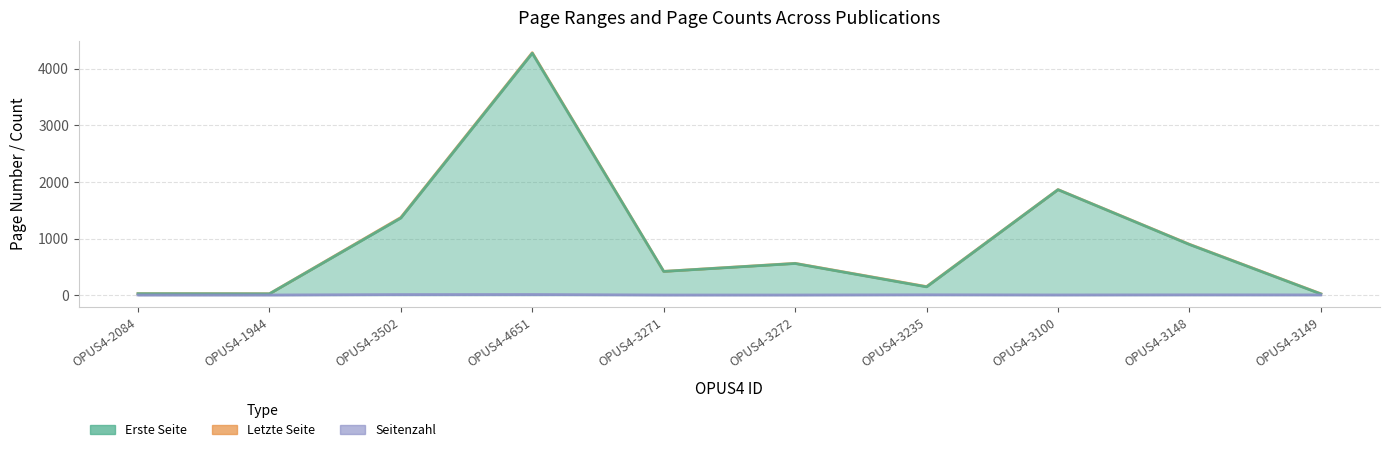

True or false: Erste Seite has a value of 418 at OPUS4-3271.

True